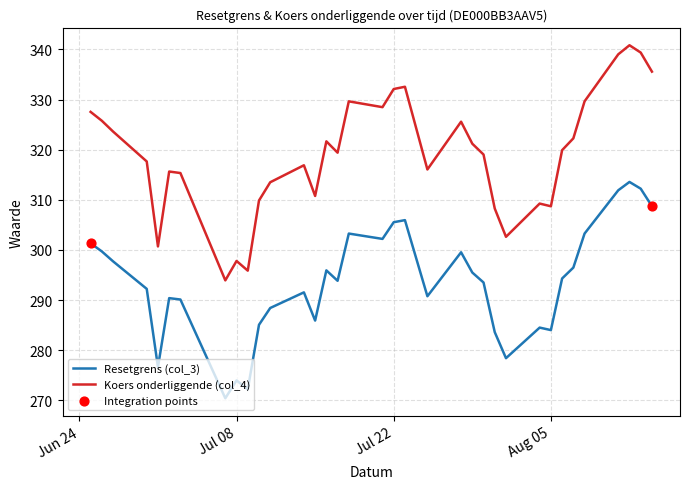

Which series has the largest total across all categories?

Koers onderliggende (col_4)